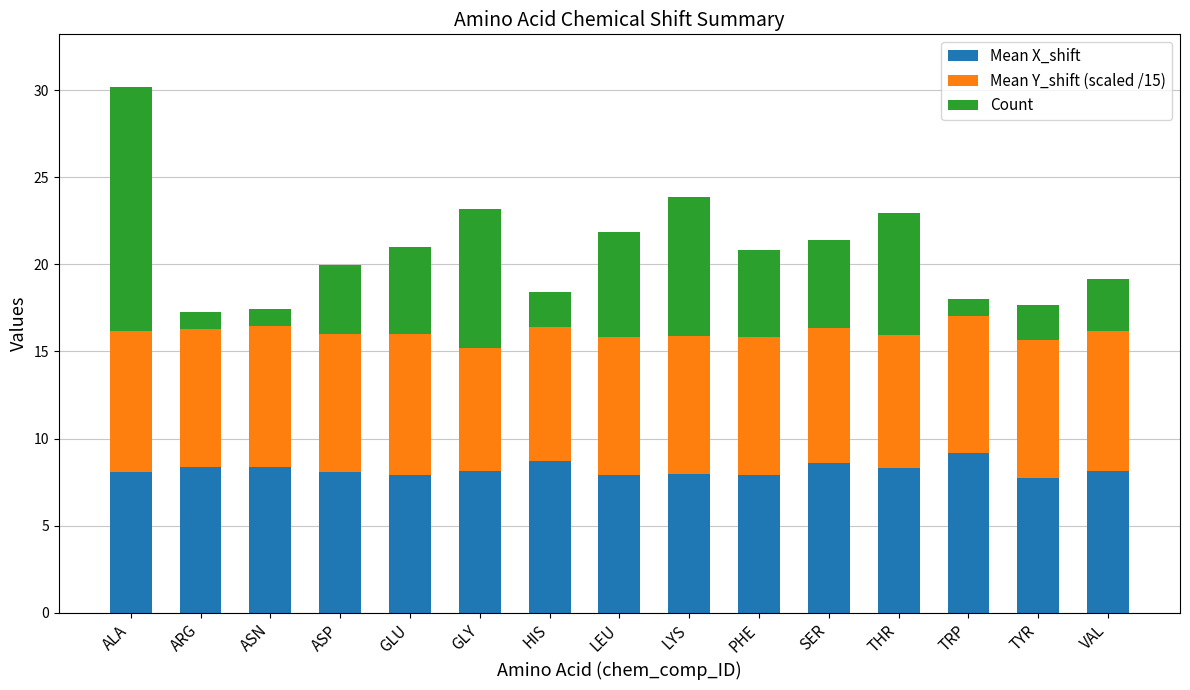

What is the sum of all Mean X_shift values?

123.3